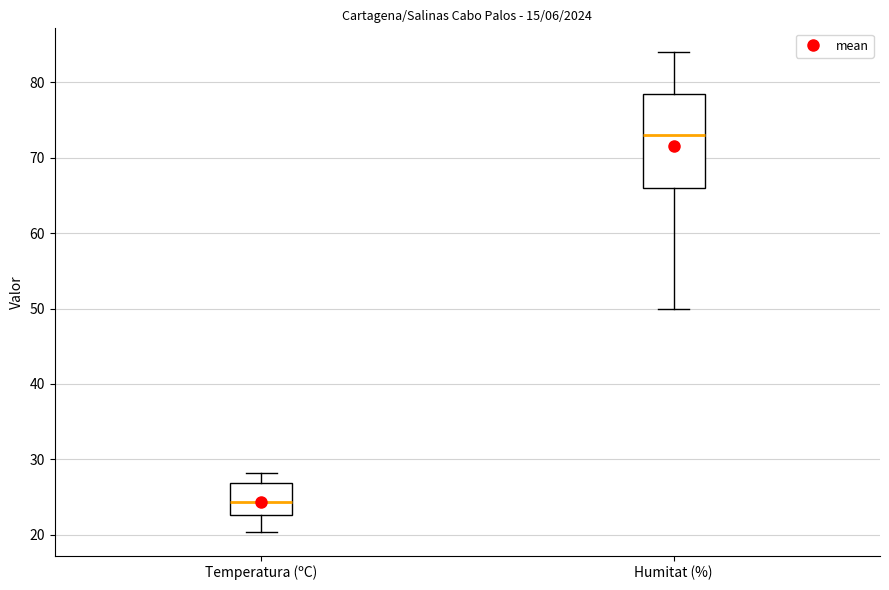

Comparing the boxes themselves (not the whiskers), which one is the tallest?

Humitat (%)